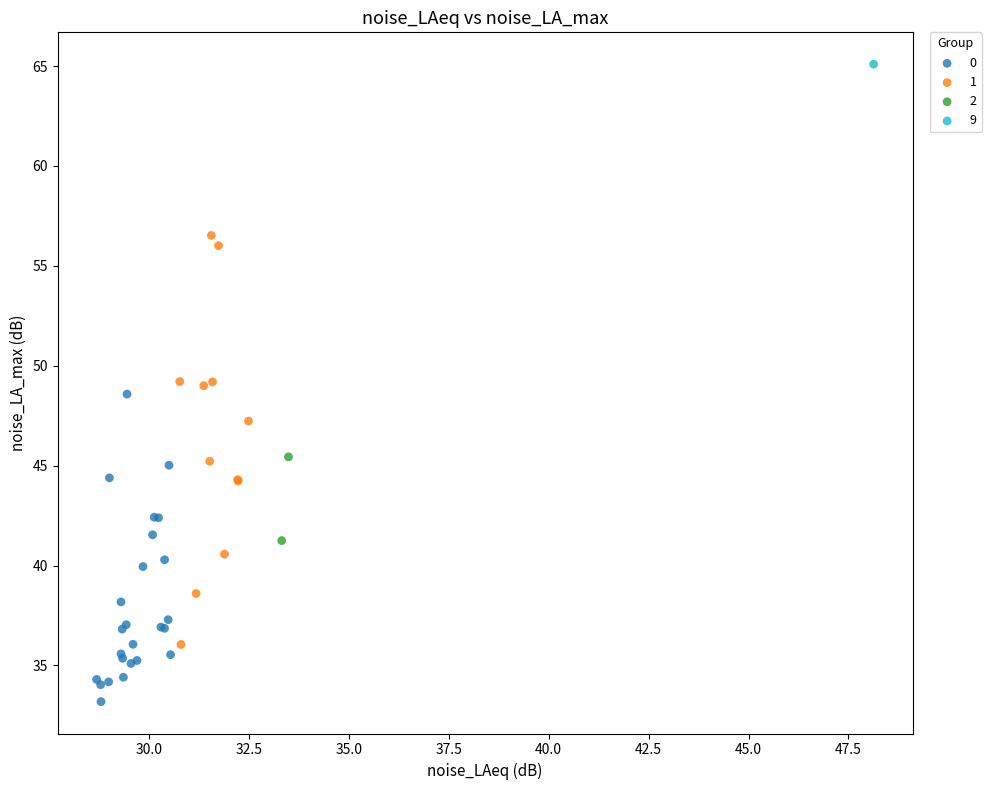

Which series reaches the minimum Y coordinate?

0